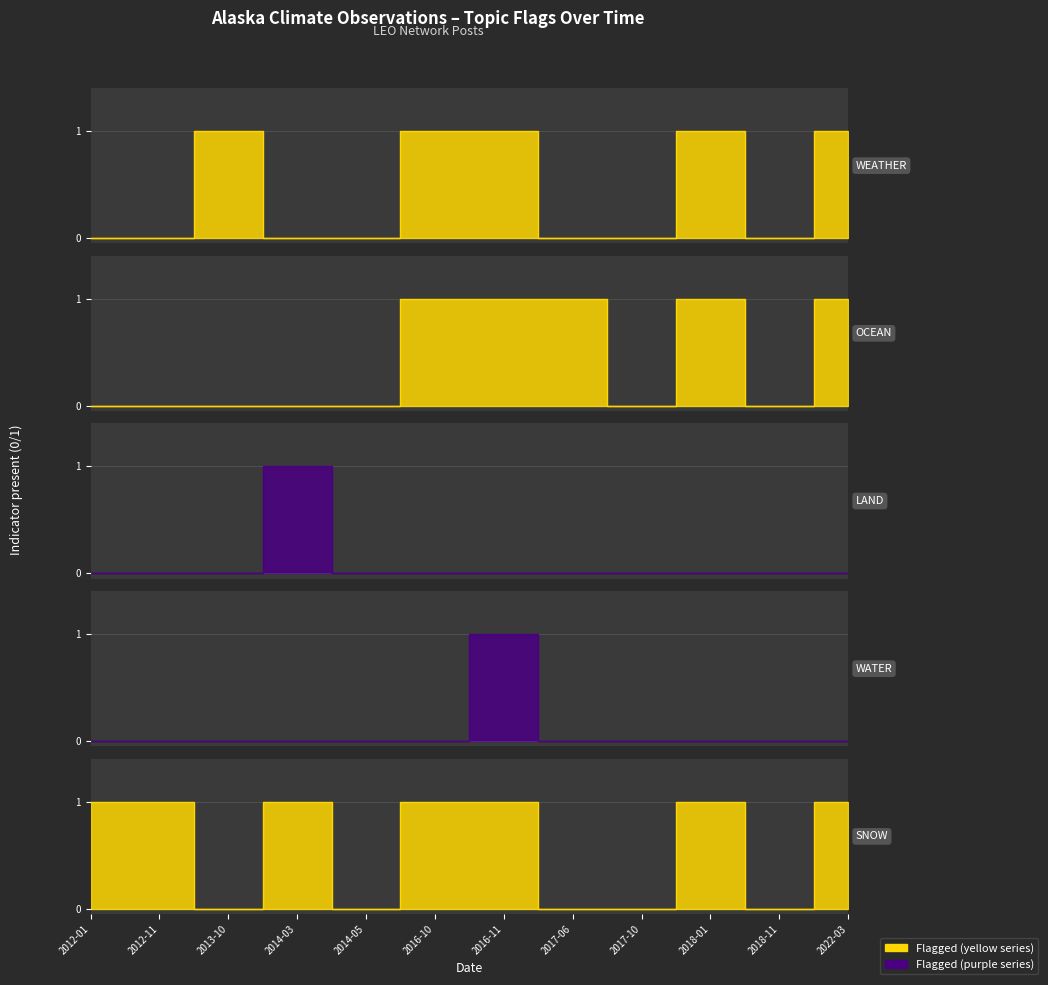

Reading left to right, extract all data points from this chart.

WEATHER: 0	0	1	0	0	1	1	0	0	1	0	1
OCEAN: 0	0	0	0	0	1	1	1	0	1	0	1
LAND: 0	0	0	1	0	0	0	0	0	0	0	0
WATER: 0	0	0	0	0	0	1	0	0	0	0	0
SNOW: 1	1	0	1	0	1	1	0	0	1	0	1